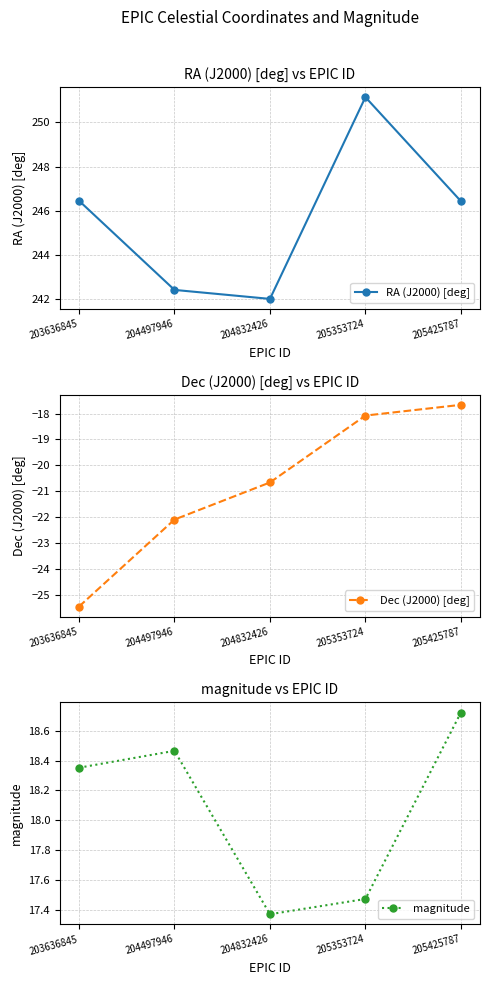

List the series in order of their peak value, highest first.

RA (J2000) [deg], magnitude, Dec (J2000) [deg]